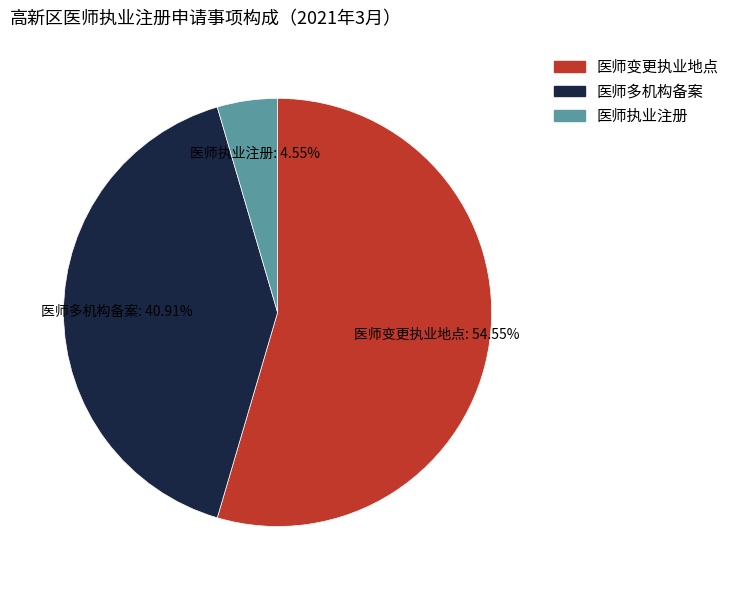

To the nearest percent, what percentage of the pie is 医师执业注册?

5%